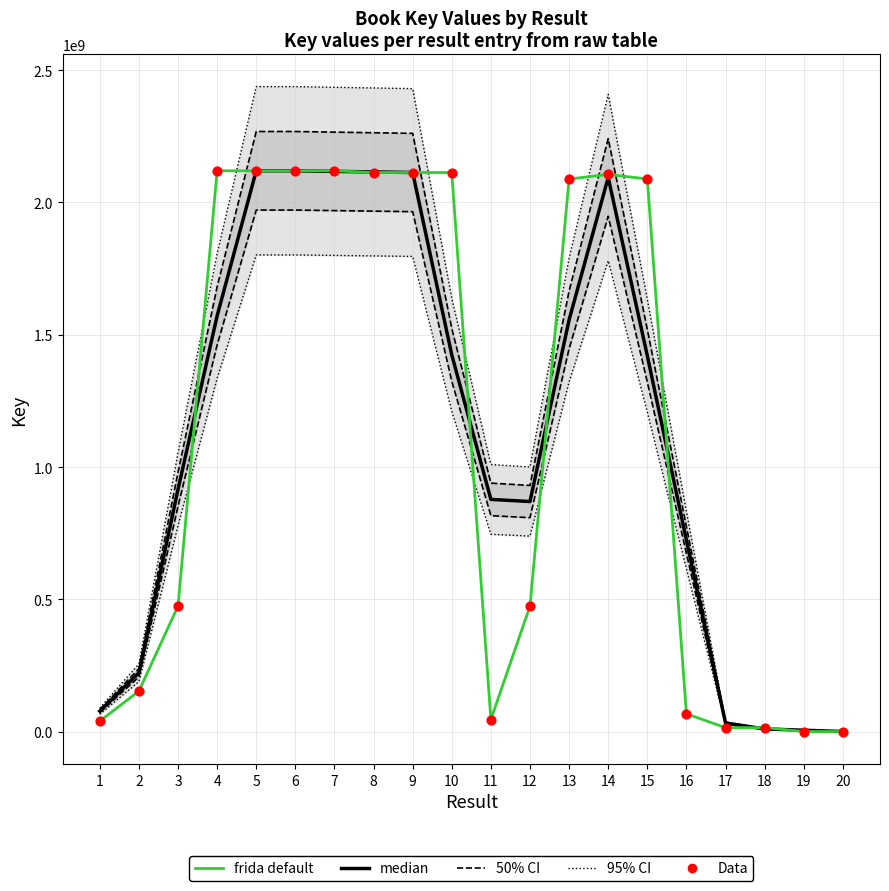

Which series has the largest total across all categories?

95% CI